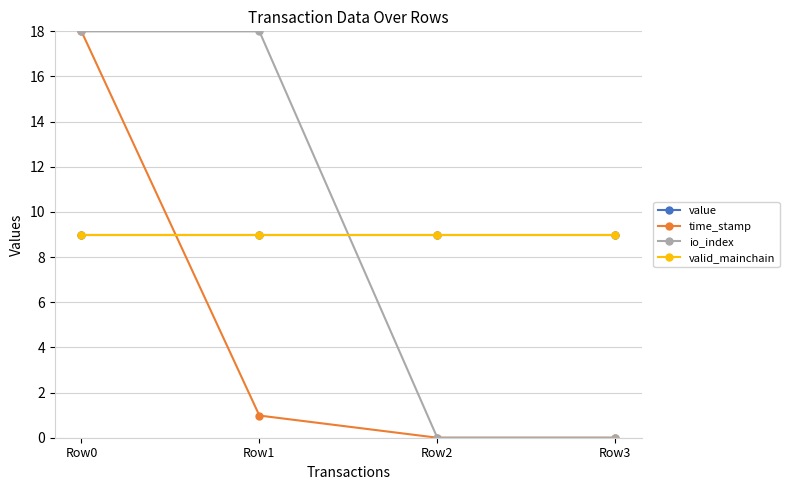

Does the chart have visible grid lines?

Yes